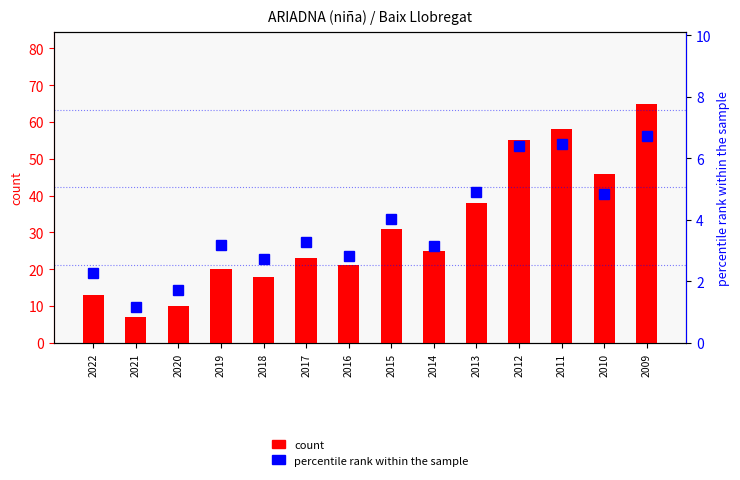

What are all the series names shown in the legend?

count, percentile rank within the sample